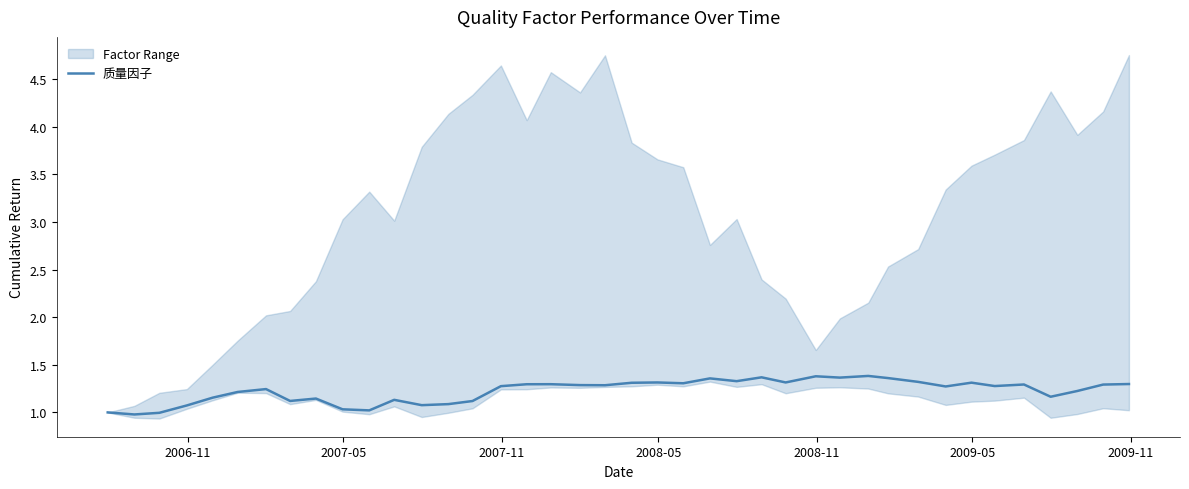

What is the value of the 3rd point from the left?

1.0